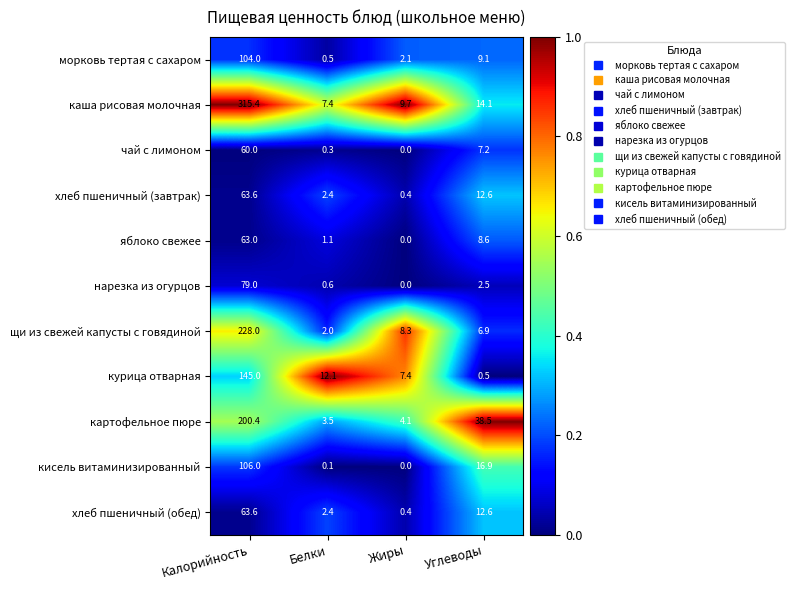

What is the sum of the хлеб пшеничный (обед) values at Калорийность and Углеводы?

76.2